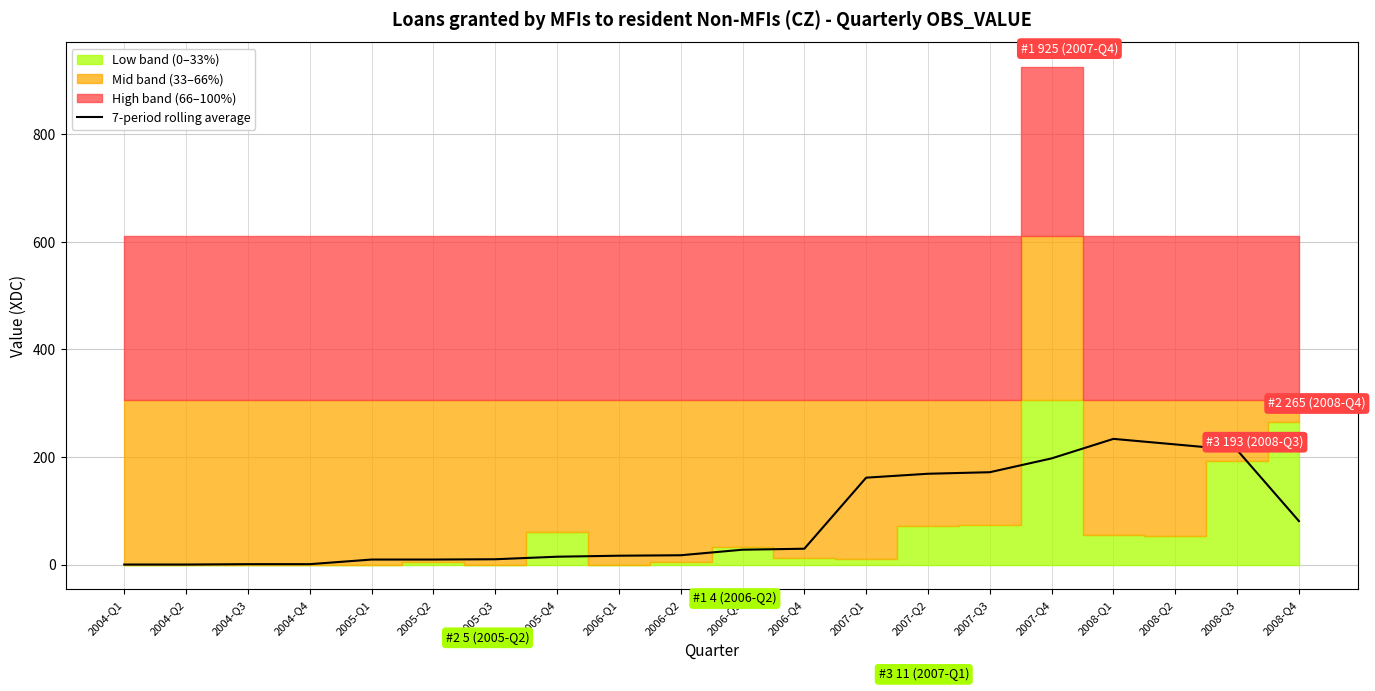

What is the change in value from 2004-Q4 to 2005-Q2?

+8.6